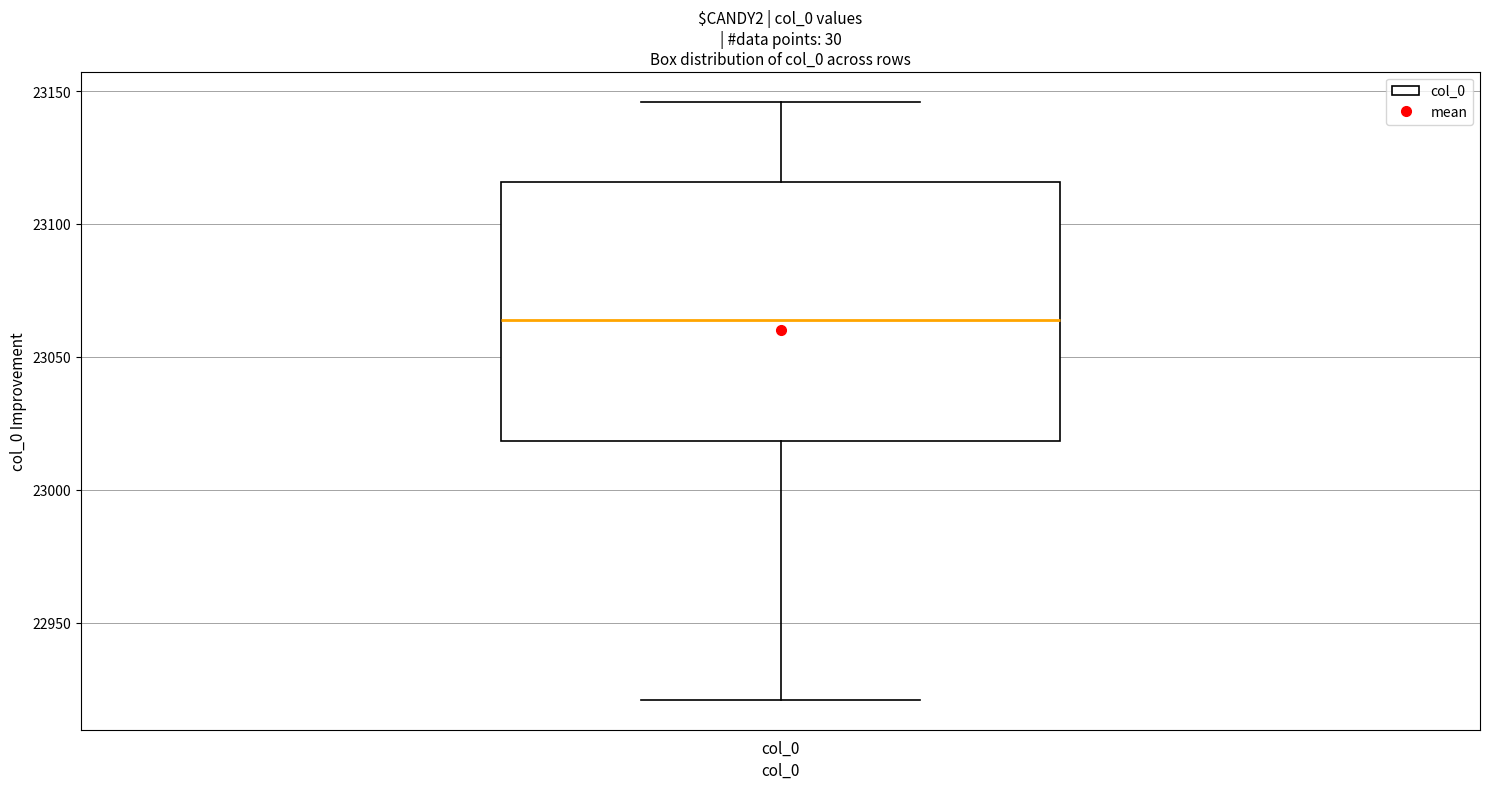

Transcribe this box plot: give where the median line is, the range the box spans, and where the two whiskers end, as read against the y-axis. The values are not printed on the chart, so give them approximately, as read against the axis.

median 23065, box 23020 to 23115, whiskers 22920 to 23145